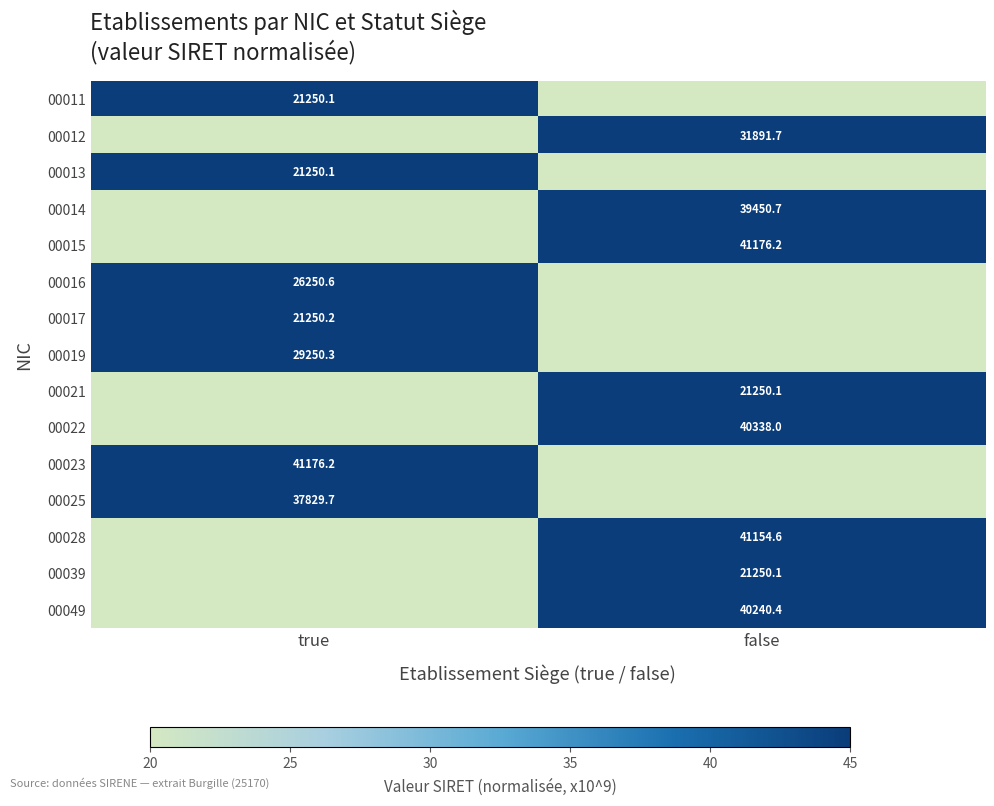

True or false: 00028 has a value of 41154.6 at false.

True